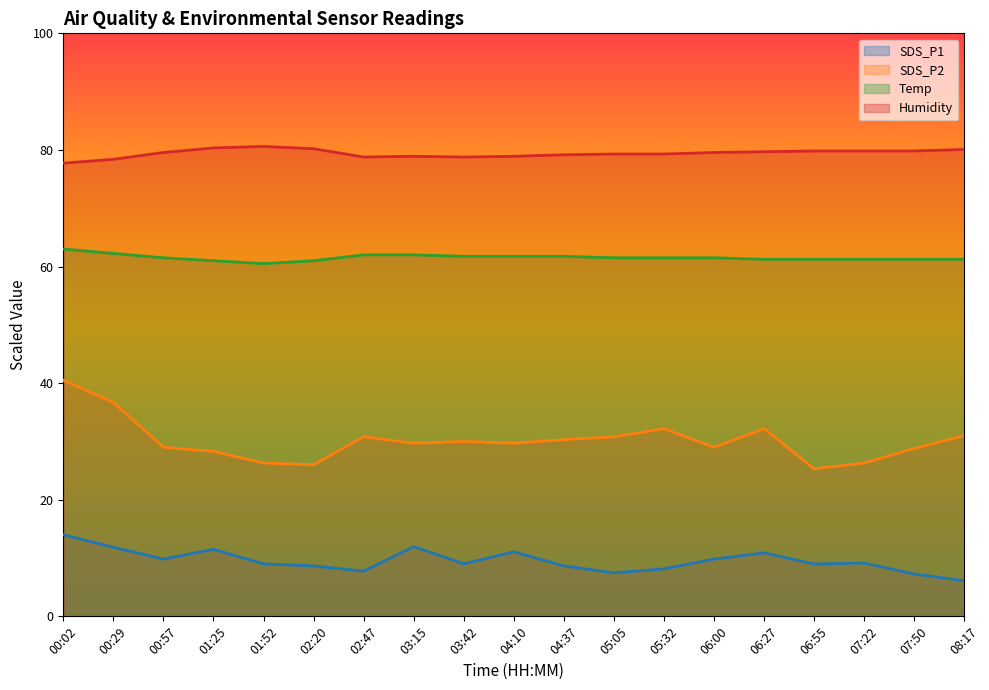

What is the difference between the maximum and minimum values in the Humidity series?

2.9